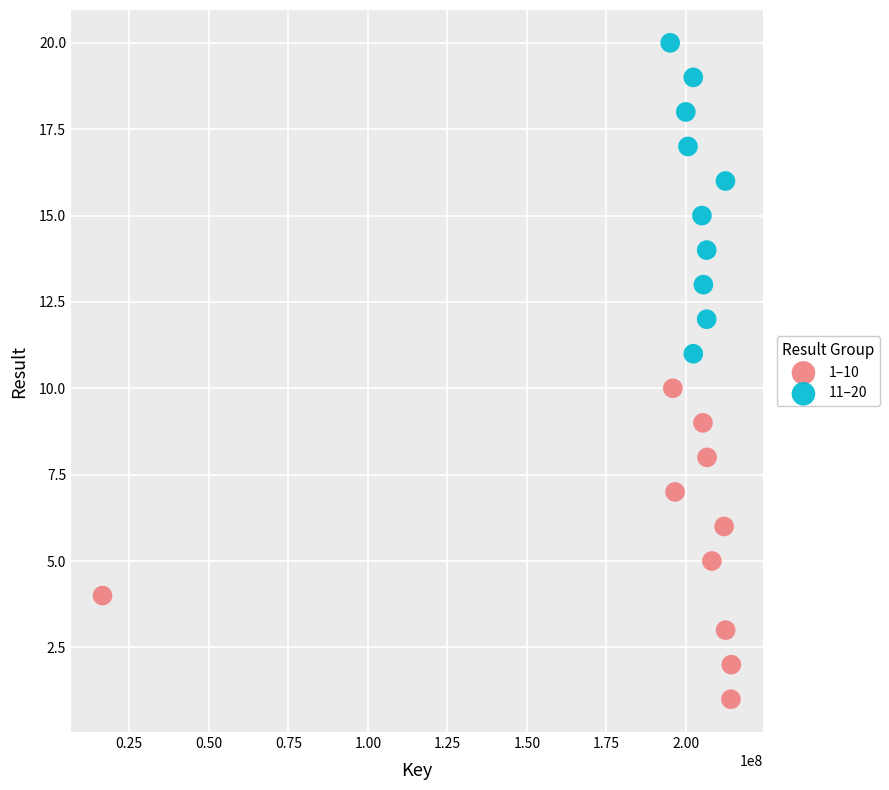

Which series contains the highest Y value?

11–20